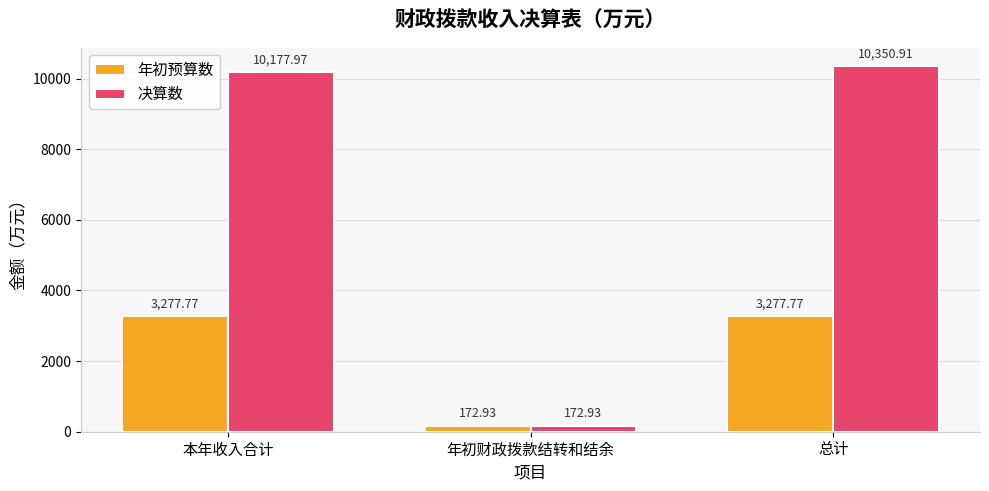

Which label corresponds to the largest value in the chart?

总计